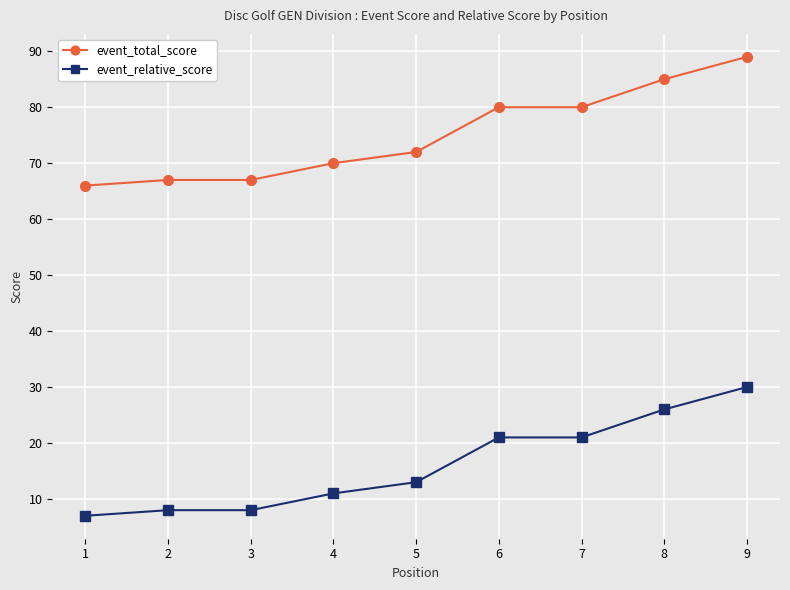

What is the value of the event_total_score point at the 5th from the left?

72